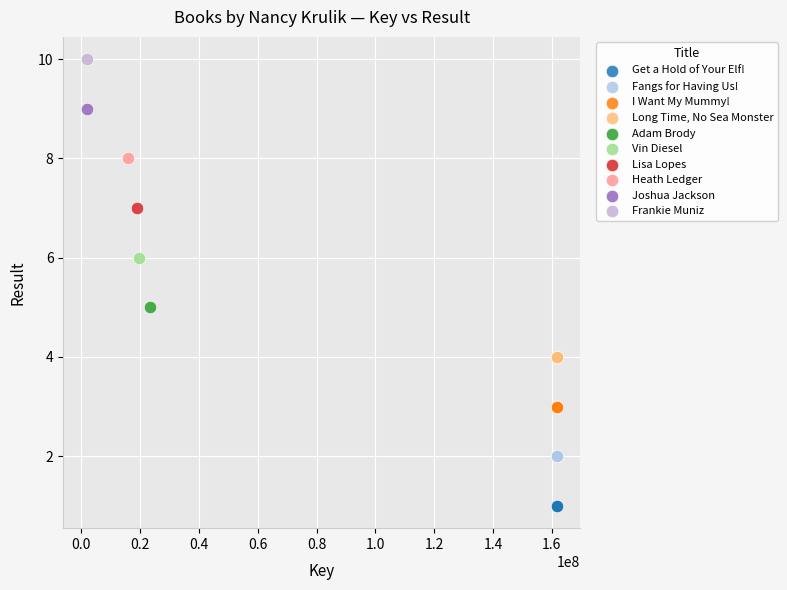

What are all the series names shown in the legend?

Get a Hold of Your Elf!, Fangs for Having Us!, I Want My Mummy!, Long Time, No Sea Monster, Adam Brody, Vin Diesel, Lisa Lopes, Heath Ledger, Joshua Jackson, Frankie Muniz